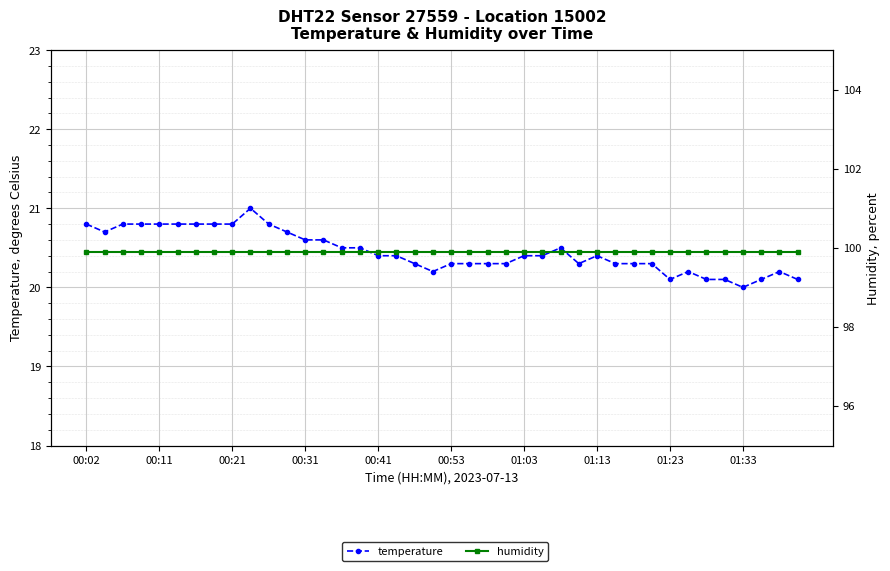

What is the smallest value displayed?

20.0